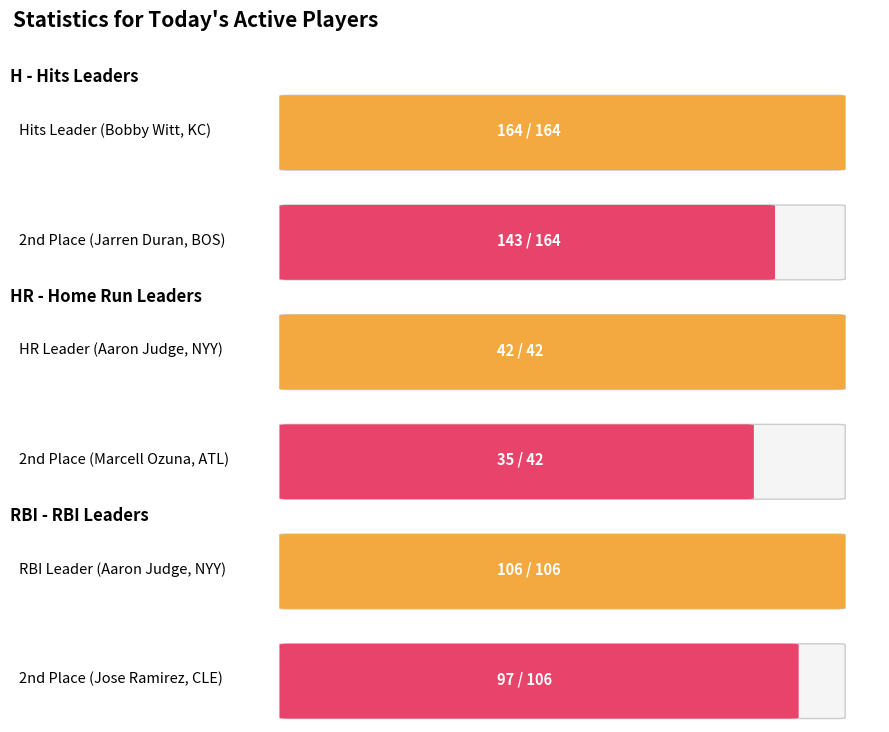

The value of RBI at Aaron Judge is 34. True or false?

False